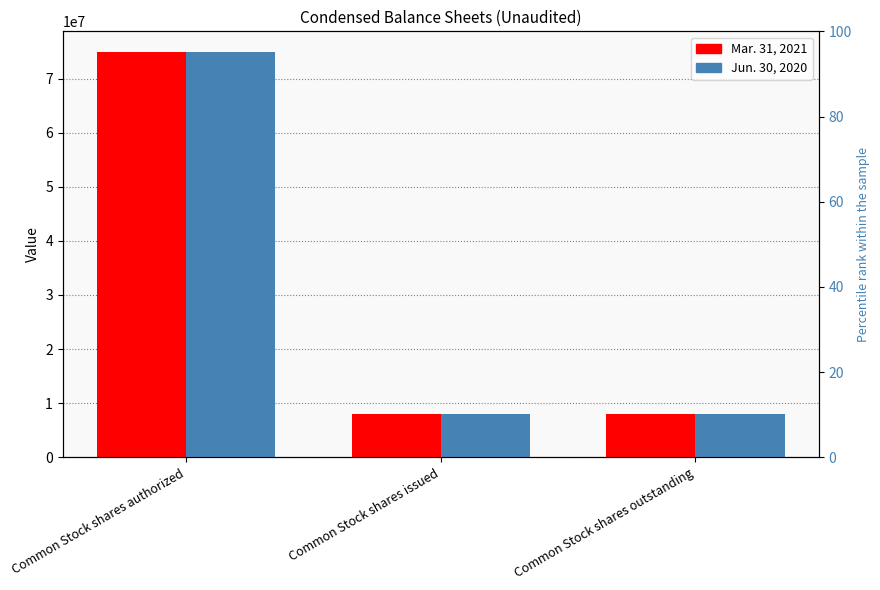

What are all the series names shown in the legend?

Mar. 31, 2021, Jun. 30, 2020